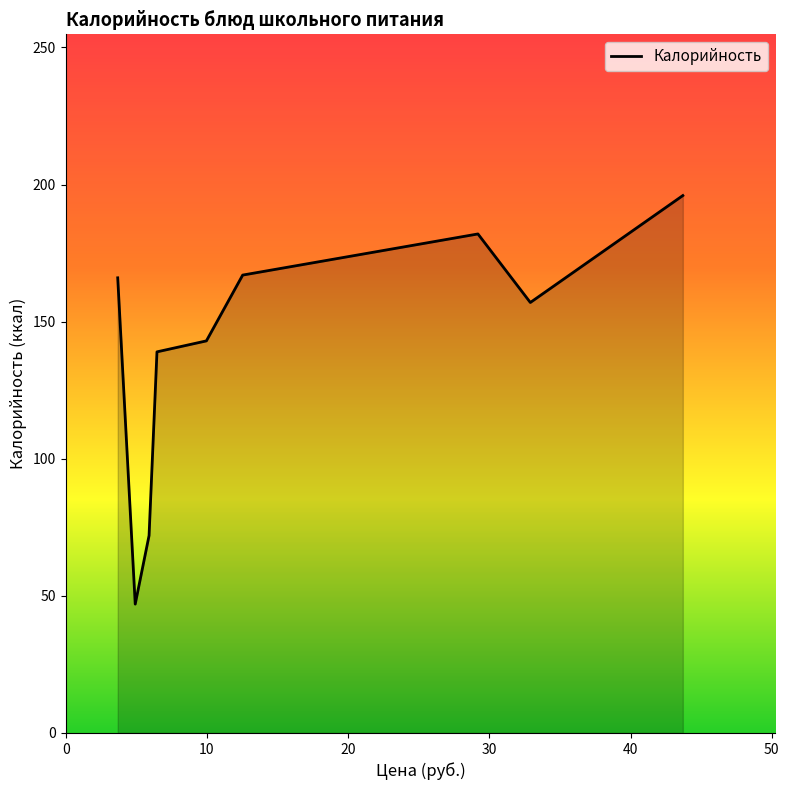

What is the maximum value shown in the chart?

196